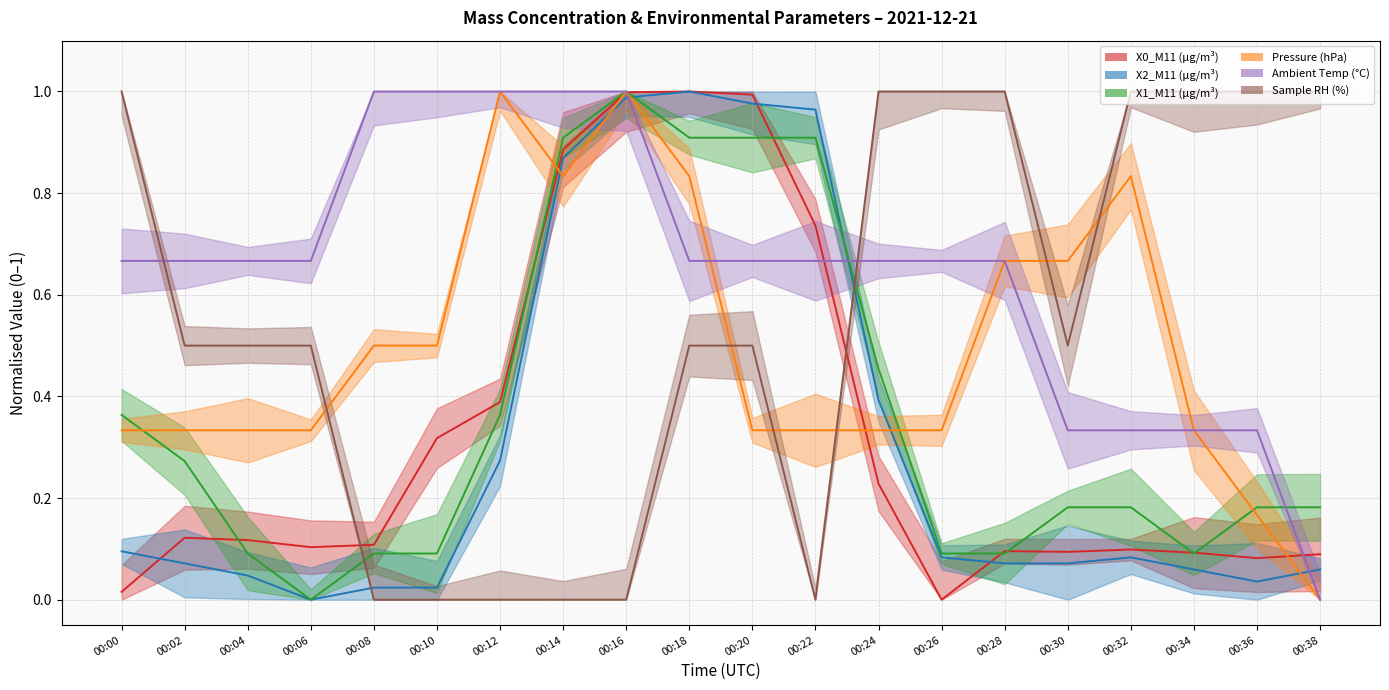

What is the difference between the Pressure (hPa) values at 00:06 and 00:10?

0.2